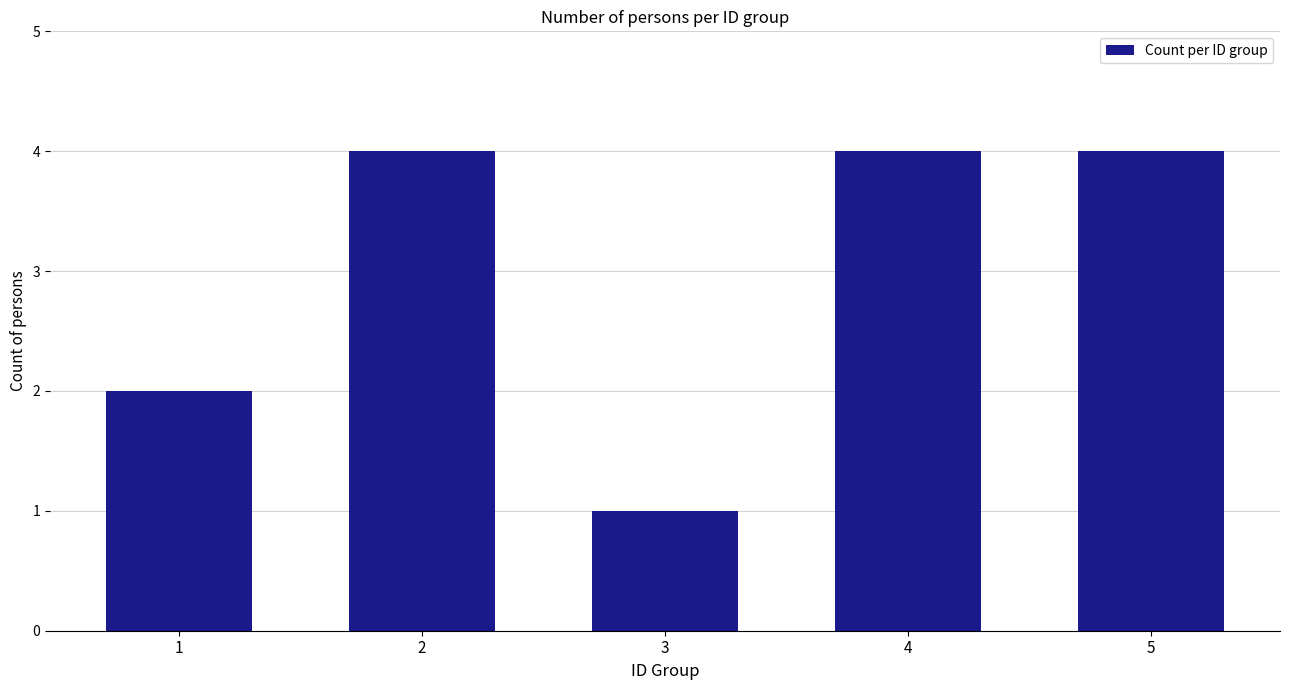

At which category does the chart reach its minimum across all series?

3